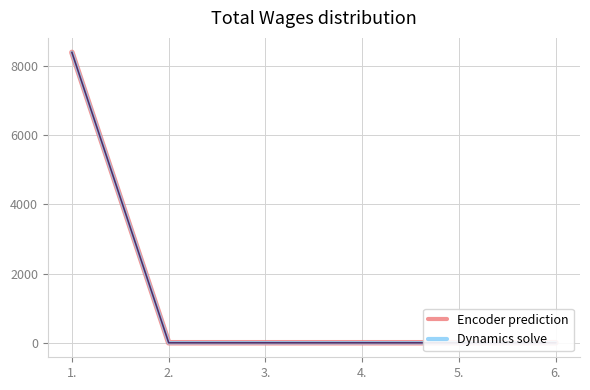

Is the value of Encoder prediction at 4. greater than the value of Dynamics solve at 4.?

No